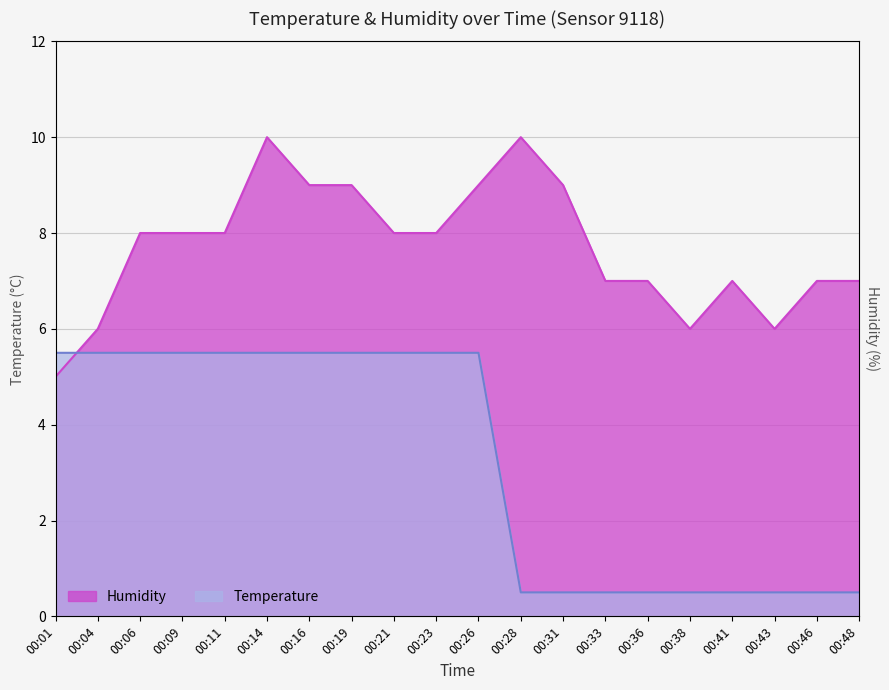

What is the difference between the maximum and minimum values in the Temperature series?

5.0